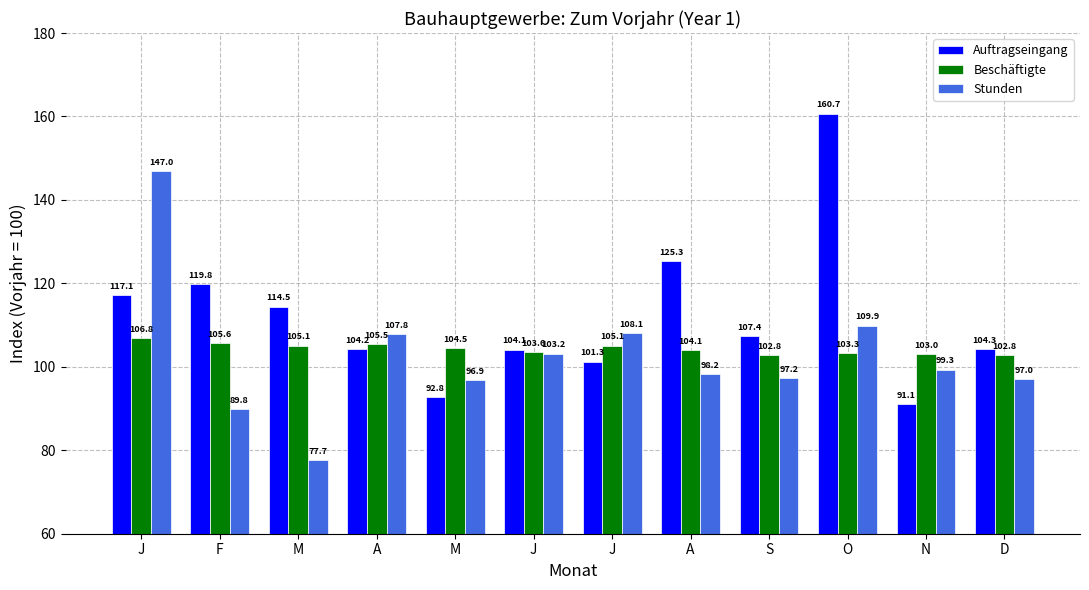

Is it true that Beschäftigte equals 169.7 at M?

False